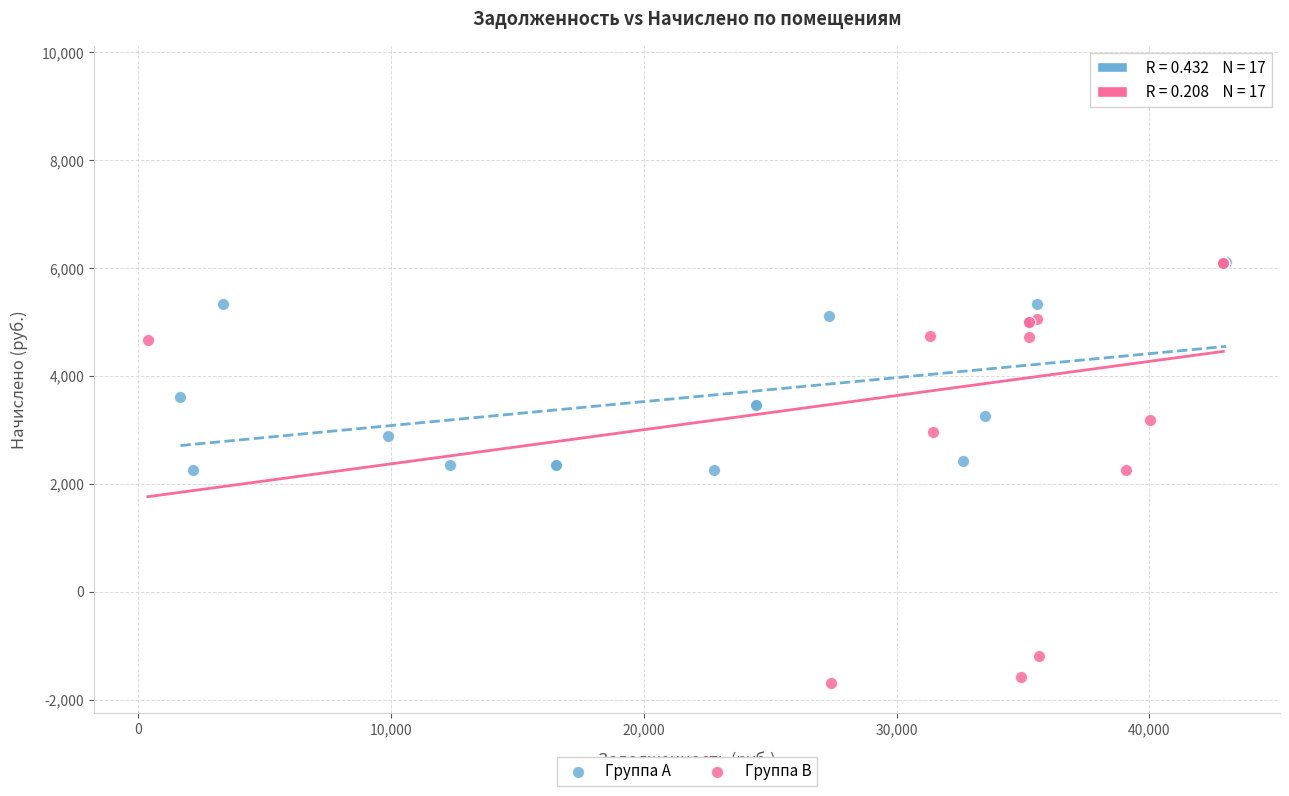

Which series has the widest spread of Y values?

Группа B